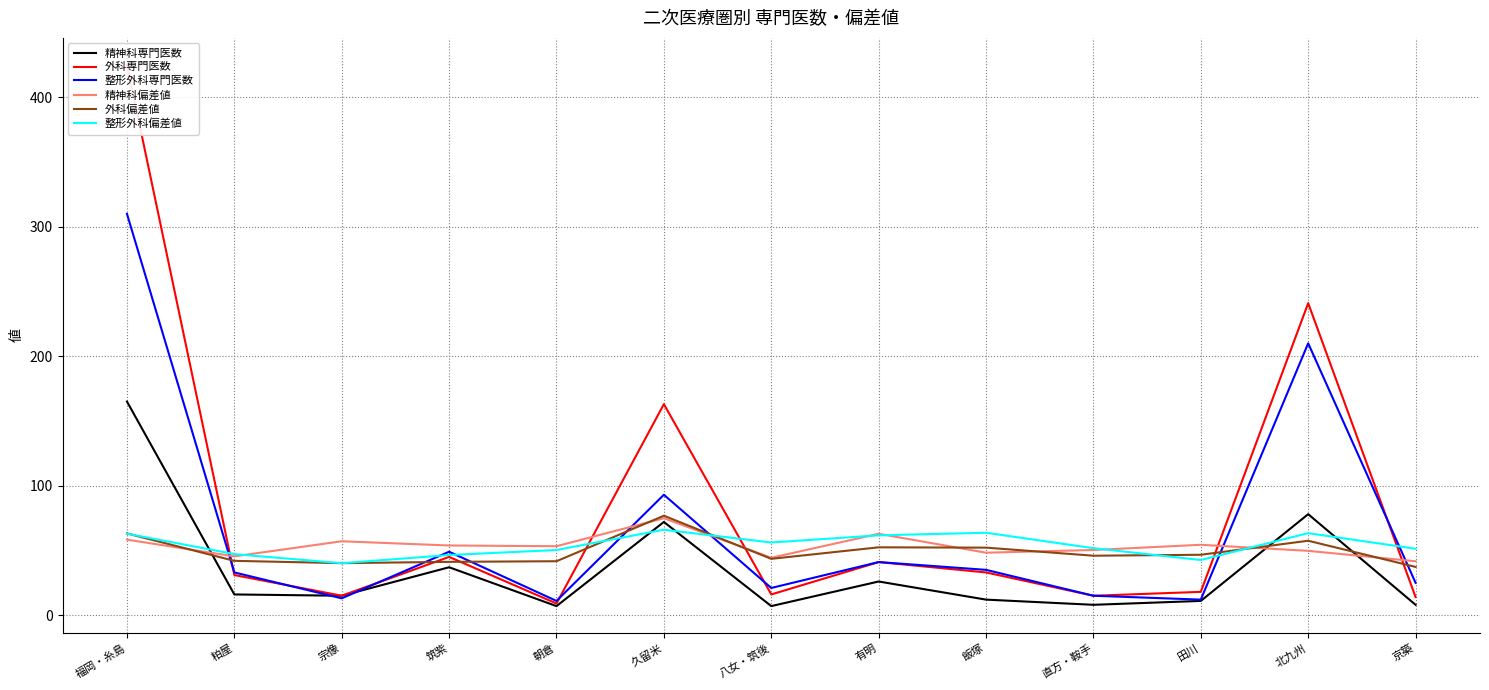

What is the label of the 10th point from the left?

直方・鞍手